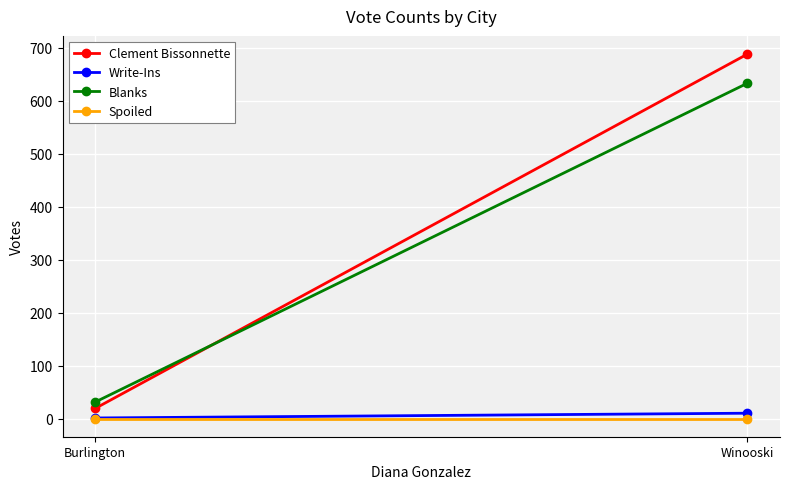

Which category has the highest value in the Spoiled series?

Burlington